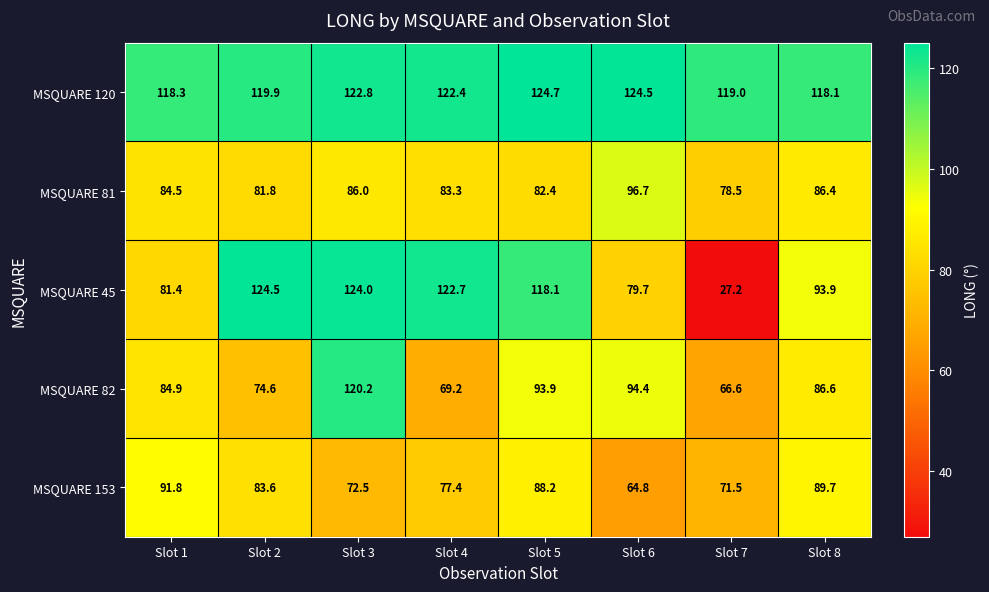

Which series has the widest spread of values?

MSQUARE 45